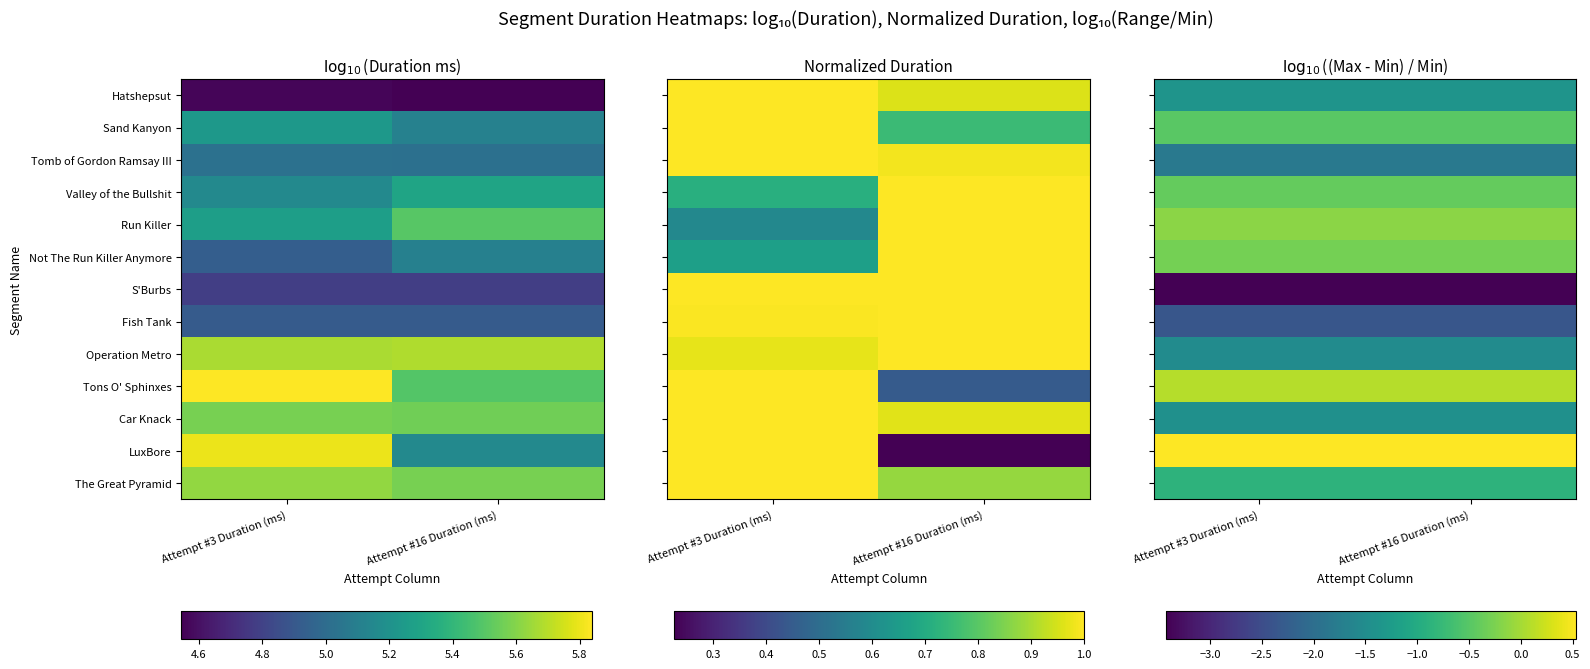

What is the spread (max minus min) of values at Attempt #3 Duration (ms)?

4.0